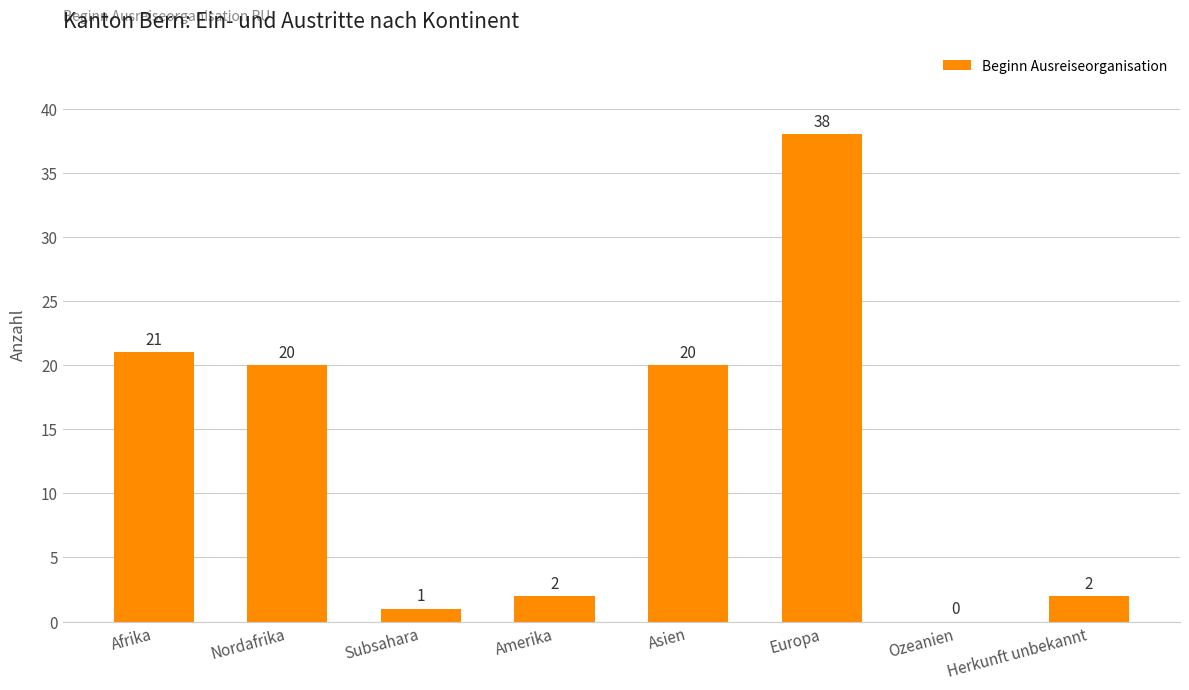

What is the greatest value displayed?

38